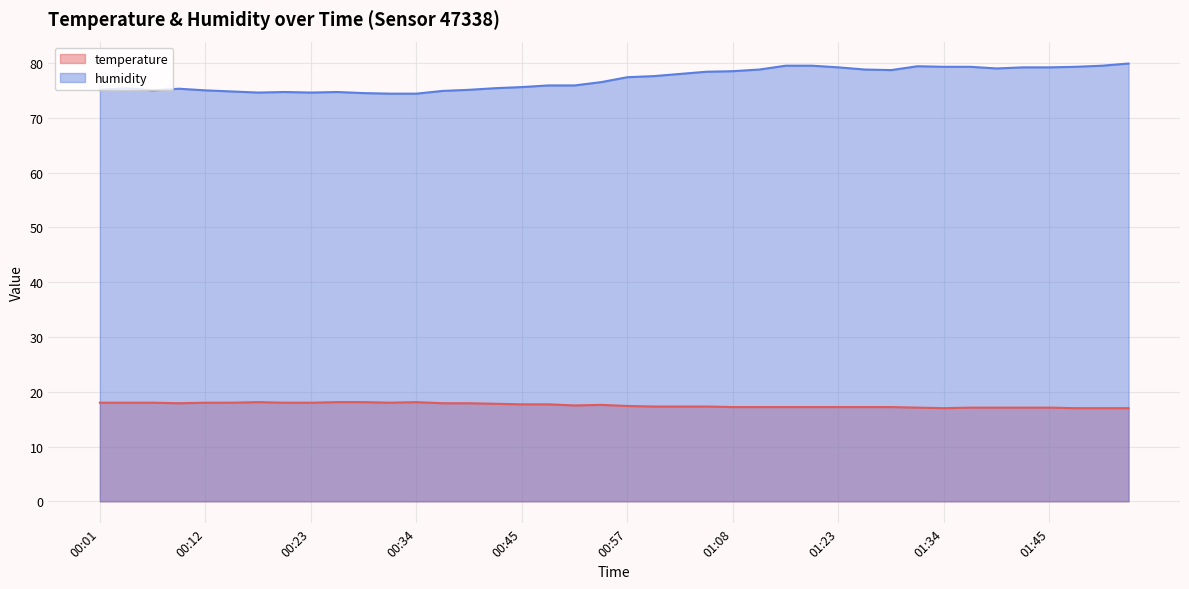

Where does the humidity series first go above 77?

00:57